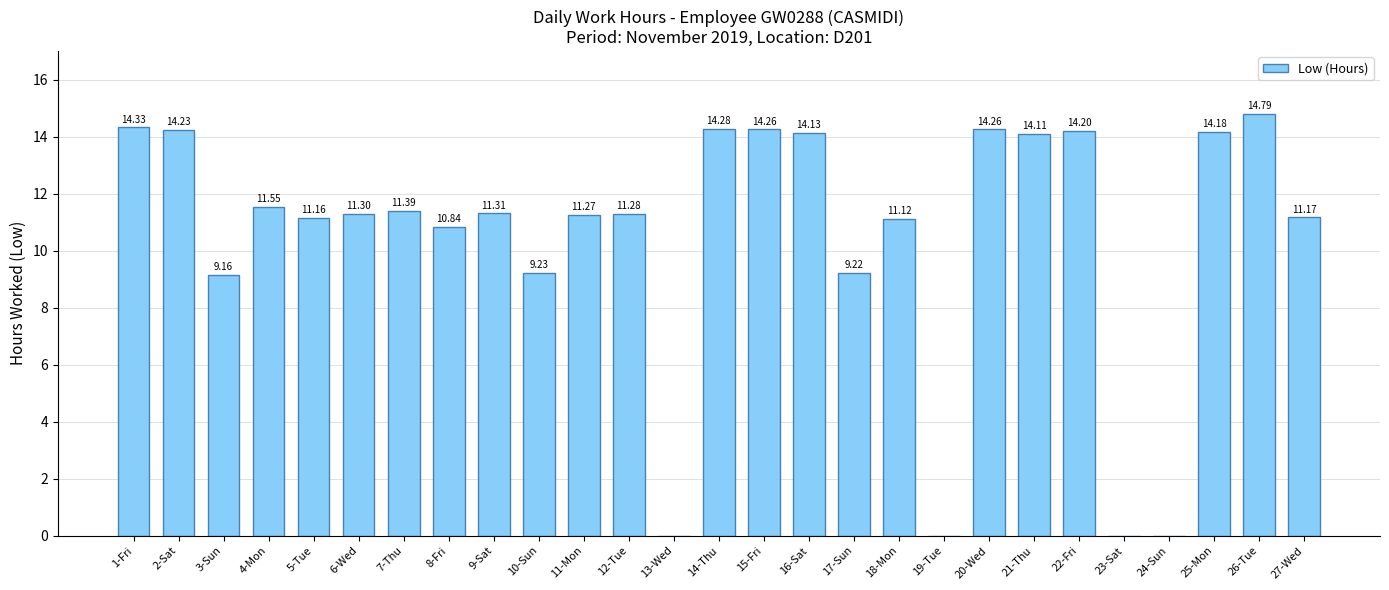

What is the sum of the values at 4-Mon and 18-Mon?

22.7